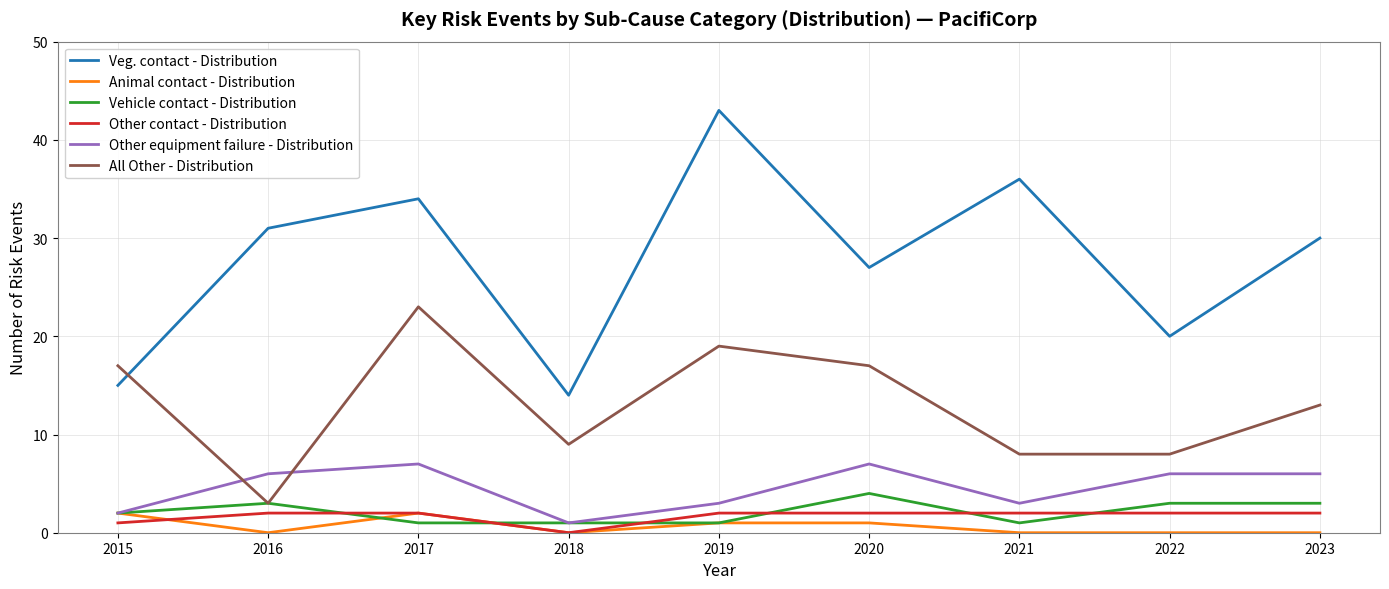

After their last crossing, which series has the higher values: All Other - Distribution or Other equipment failure - Distribution?

All Other - Distribution